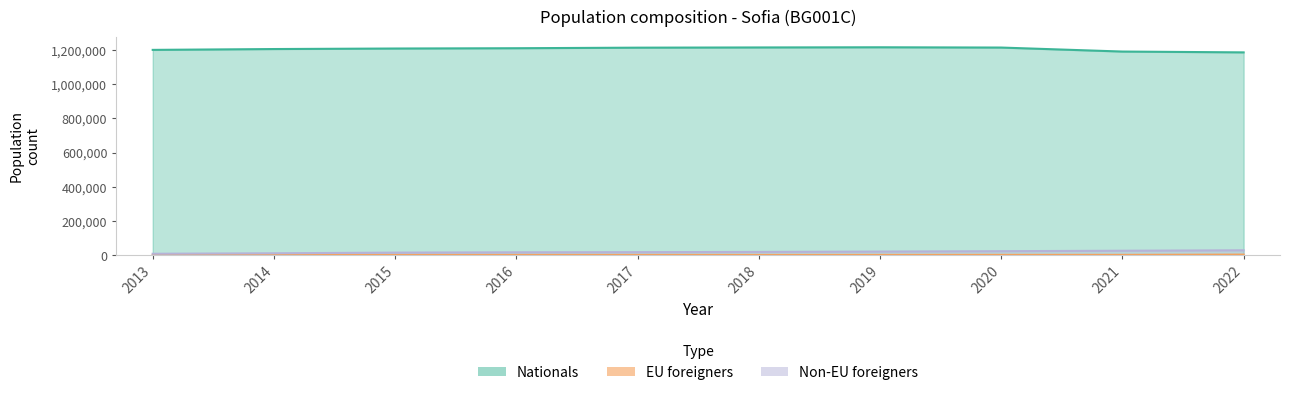

What is the sum of the Non-EU foreigners values at 2017 and 2016?

37883